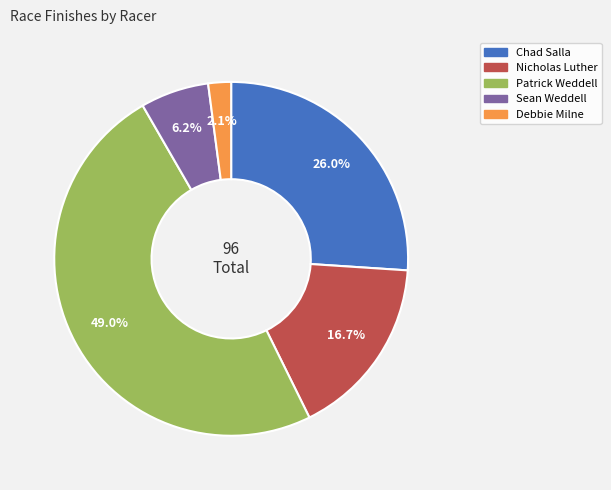

Is the sum of Nicholas Luther and Patrick Weddell greater than half?

Yes